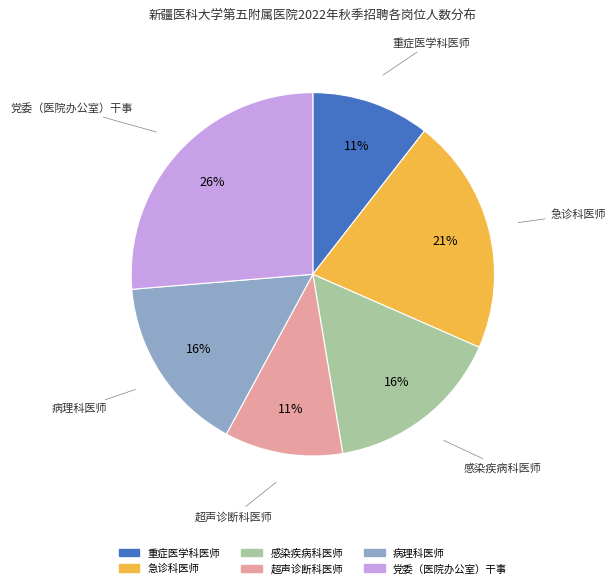

What is the largest slice in the pie chart?

党委（医院办公室）干事